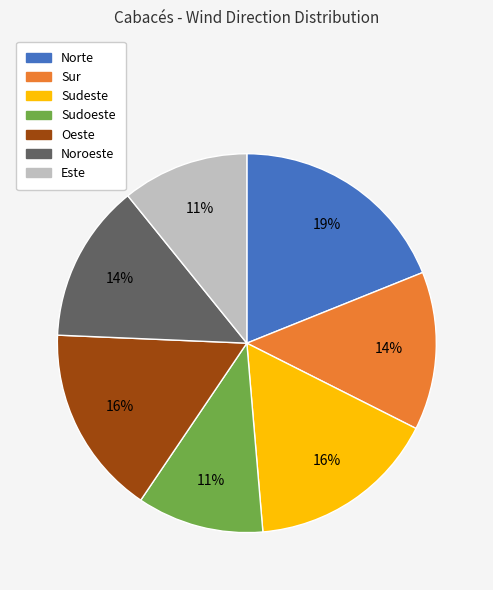

Which slice is the largest?

Norte